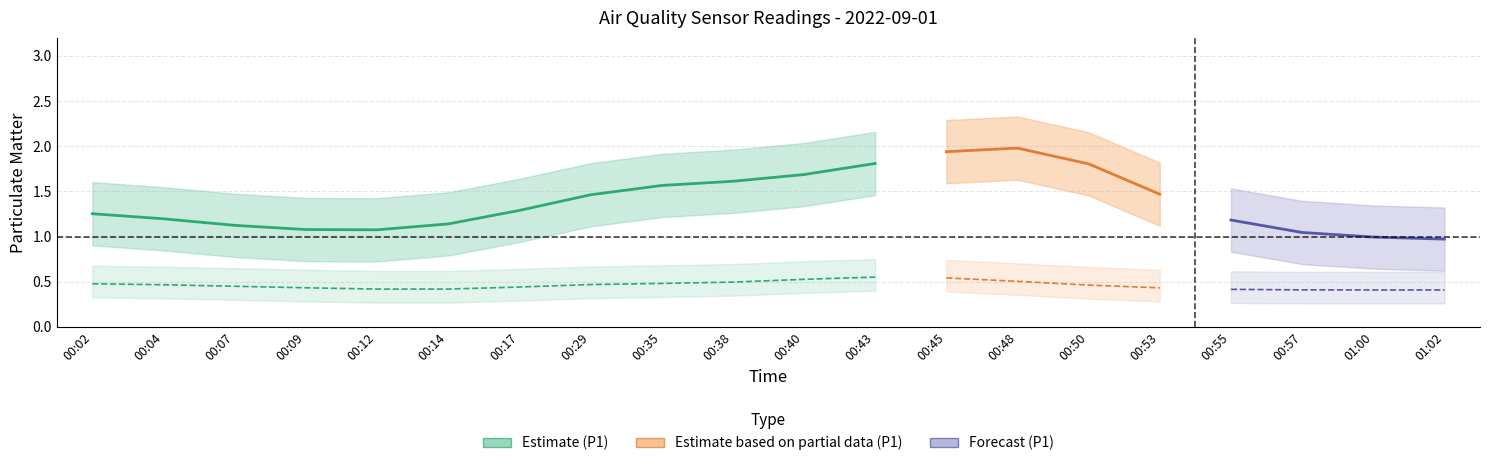

What position from the right is 00:17?

14